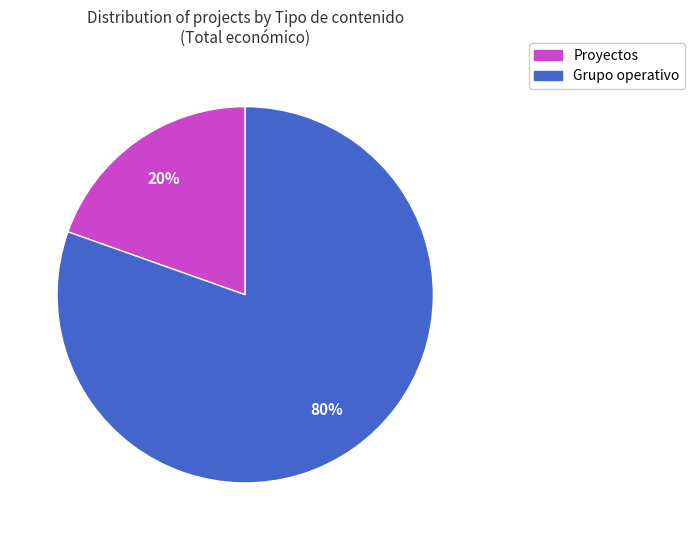

Combined, do Grupo operativo and Proyectos account for over 50%?

Yes